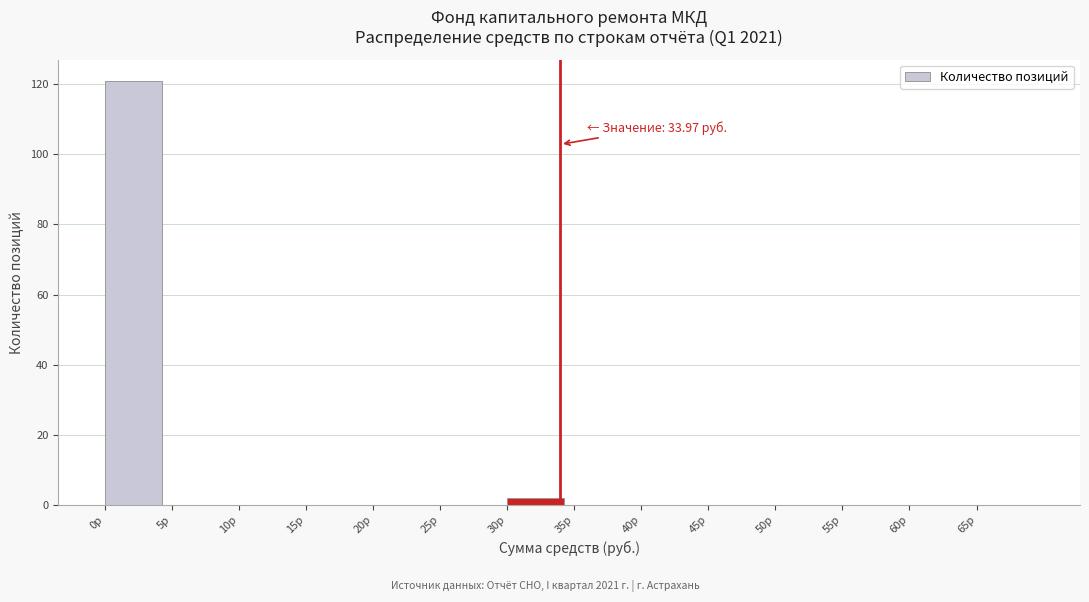

Over which range of the x-axis is the bar tallest?

0 to 5